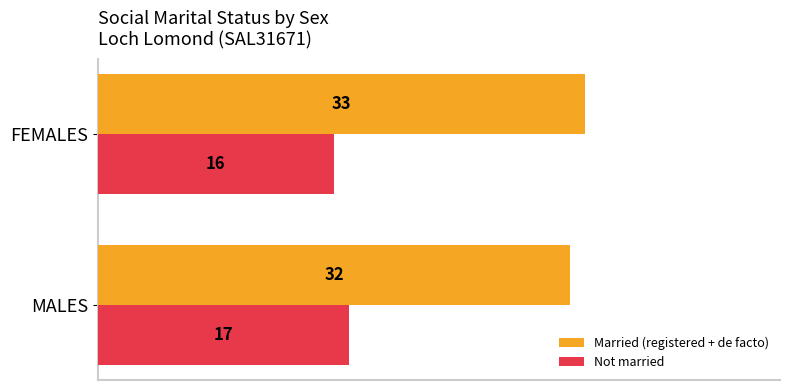

Count the number of data series in this chart.

2